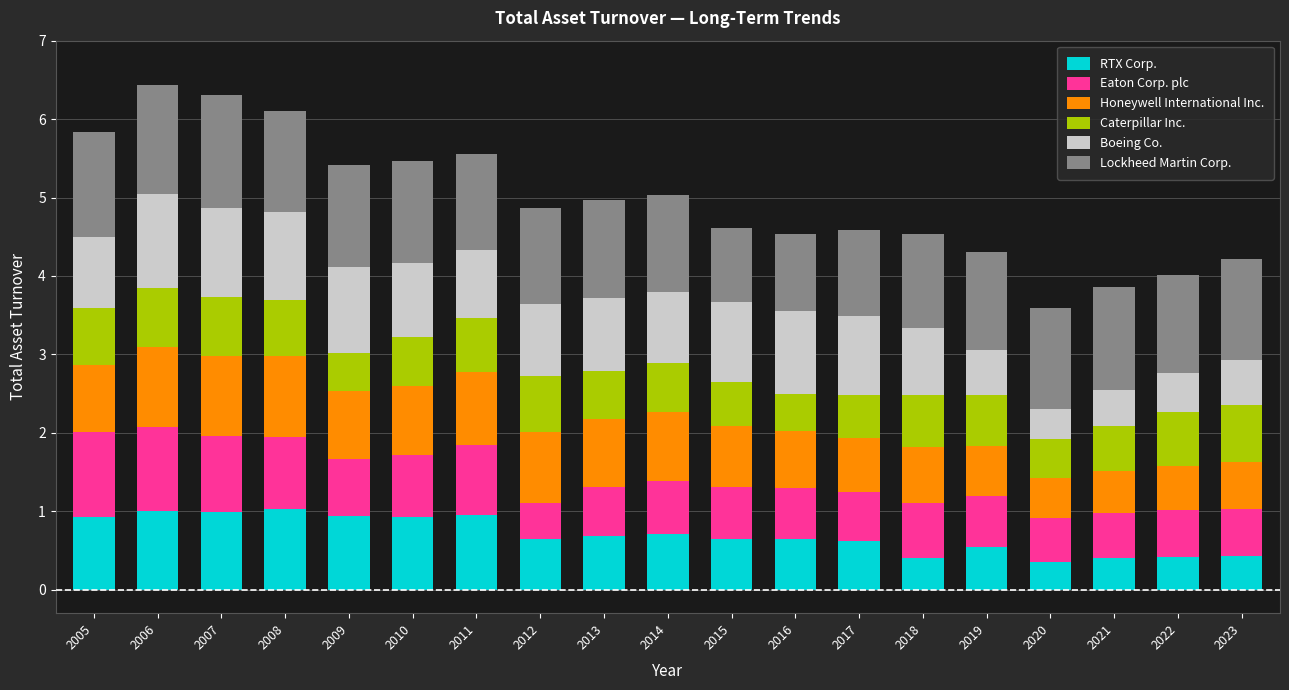

What is the difference between the maximum and second lowest values in the RTX Corp. series?

0.6